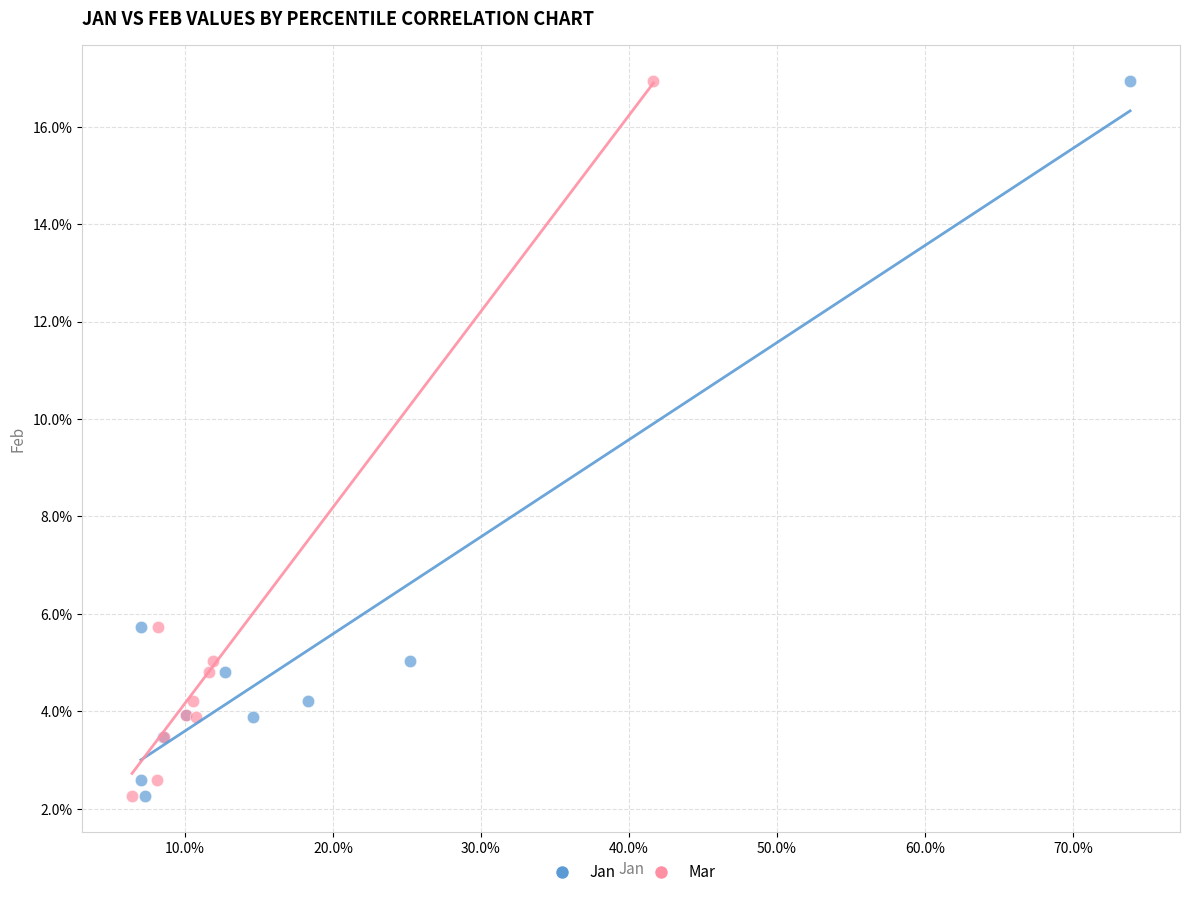

What are all the series names shown in the legend?

Jan, Mar